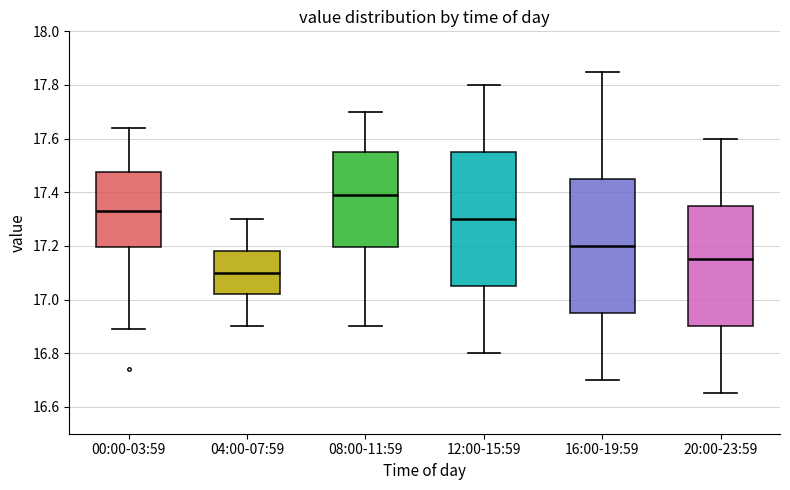

Reading left to right, transcribe this box plot: for each box, give where its median line is, the range the box spans, and where its two whiskers end, as read against the y-axis. The values are not printed on the chart, so give them approximately, as read against the axis.

00:00-03:59: median 17.34, box 17.20 to 17.48, whiskers 16.90 to 17.64
04:00-07:59: median 17.10, box 17.02 to 17.18, whiskers 16.90 to 17.30
08:00-11:59: median 17.40, box 17.20 to 17.56, whiskers 16.90 to 17.70
12:00-15:59: median 17.30, box 17.06 to 17.56, whiskers 16.80 to 17.80
16:00-19:59: median 17.20, box 16.96 to 17.46, whiskers 16.70 to 17.86
20:00-23:59: median 17.16, box 16.90 to 17.36, whiskers 16.66 to 17.60